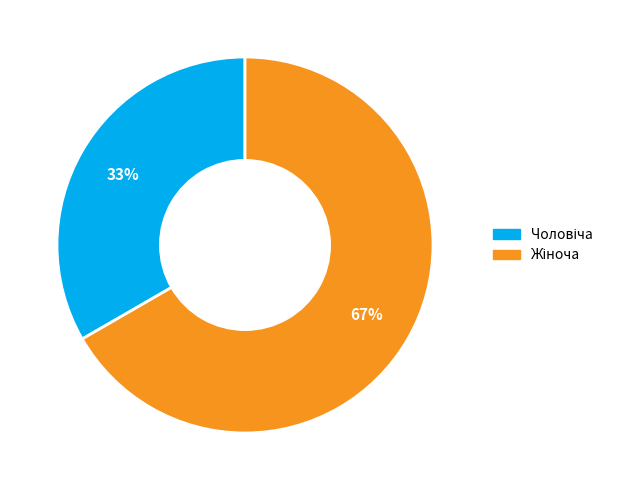

Is there a majority slice in this chart?

Yes